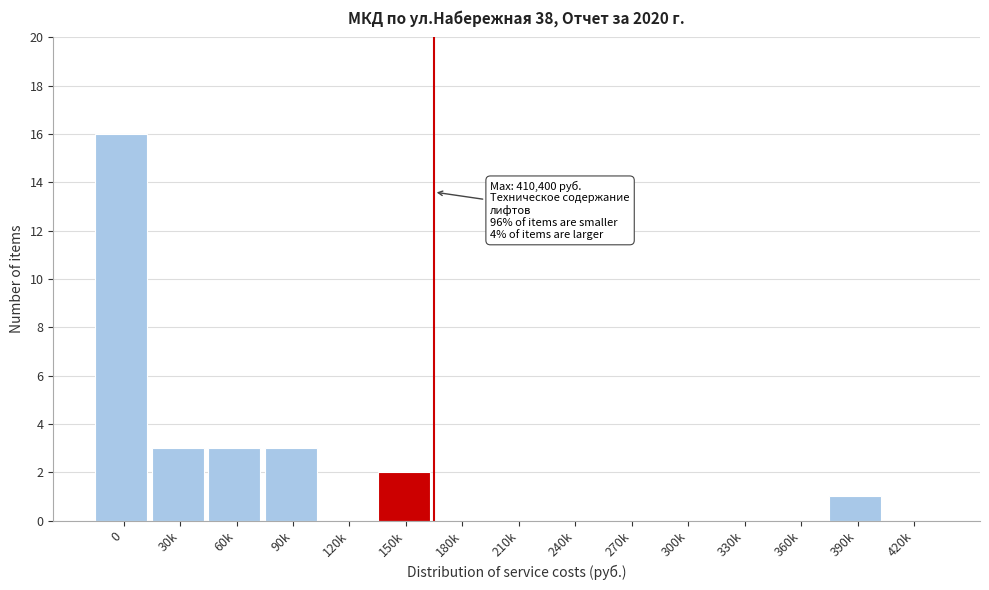

Reading left to right, transcribe all the data shown in this chart.

0=16	30k=3	60k=3	90k=3	120k=0	150k=2	180k=0	210k=0	240k=0	270k=0	300k=0	330k=0	360k=0	390k=1	420k=0